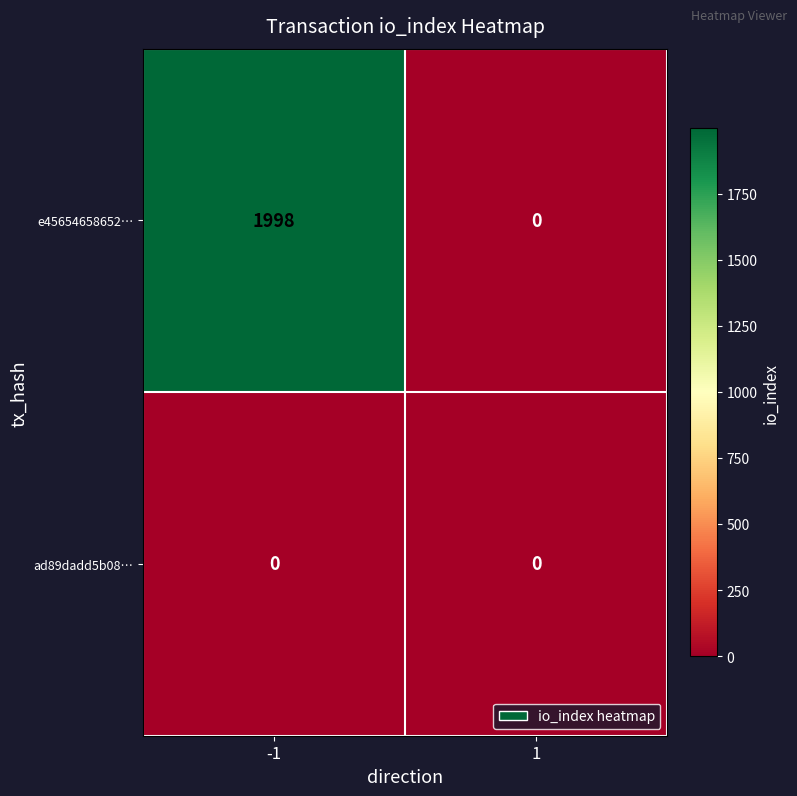

What is the sum of the e45654658652… values at 1 and -1?

1998